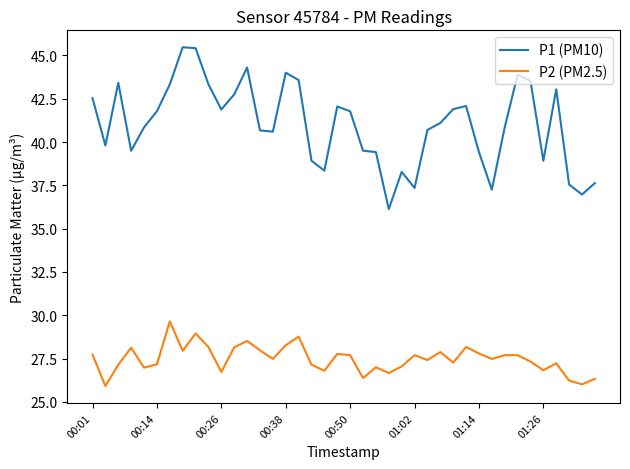

Count the number of data series in this chart.

2